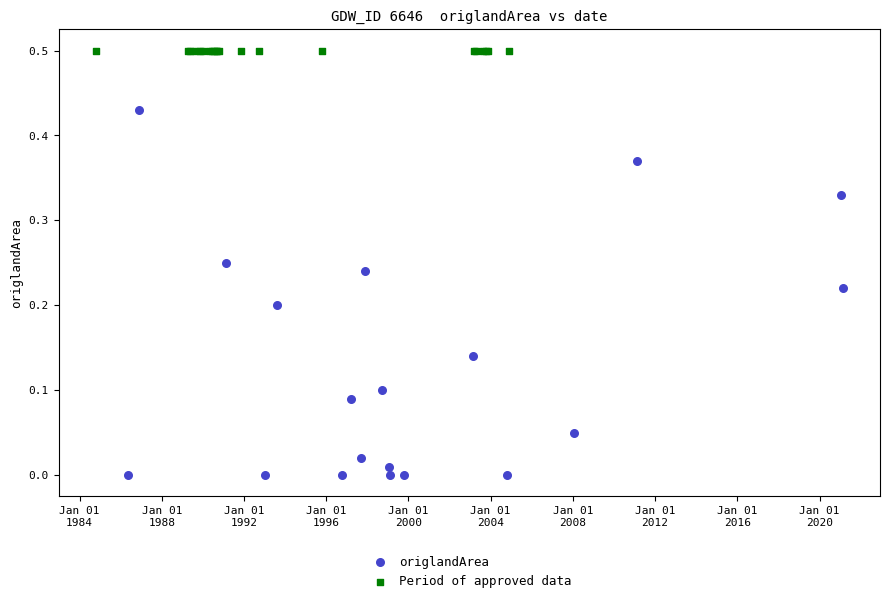

Which series contains the lowest Y value?

origlandArea